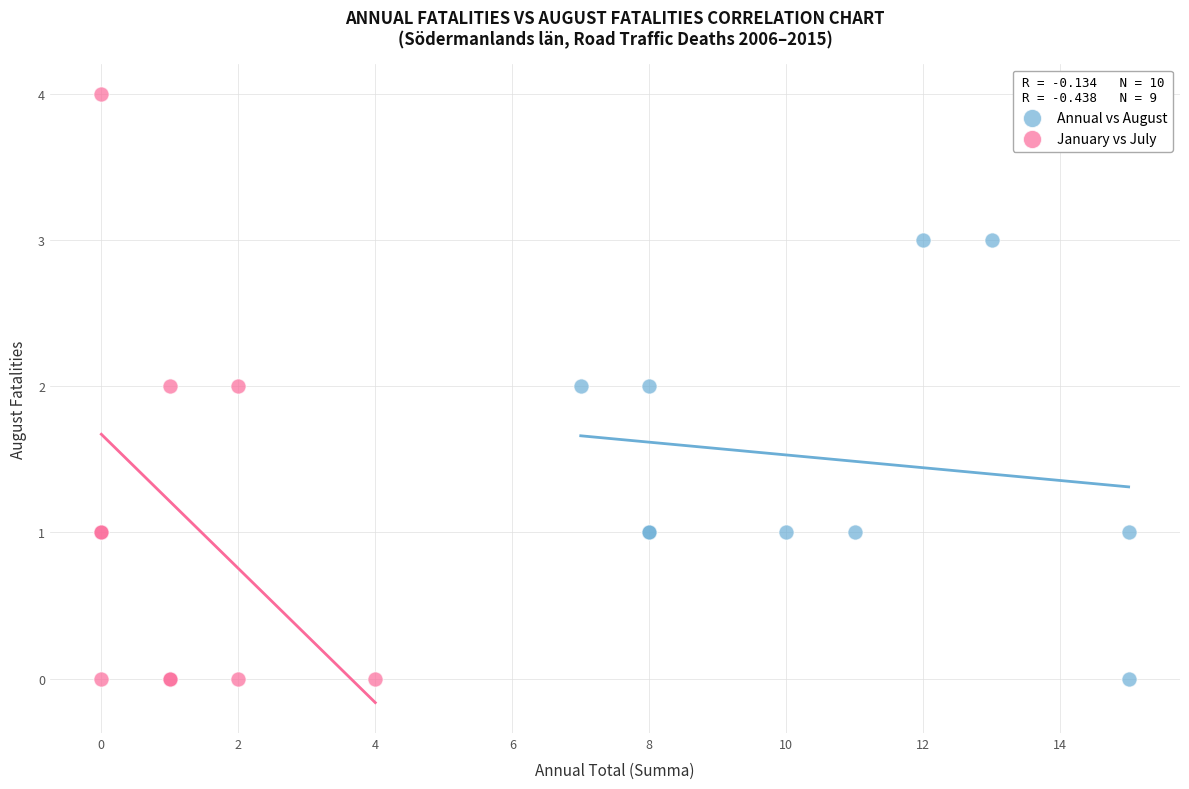

Which series has the widest spread of Y values?

January vs July